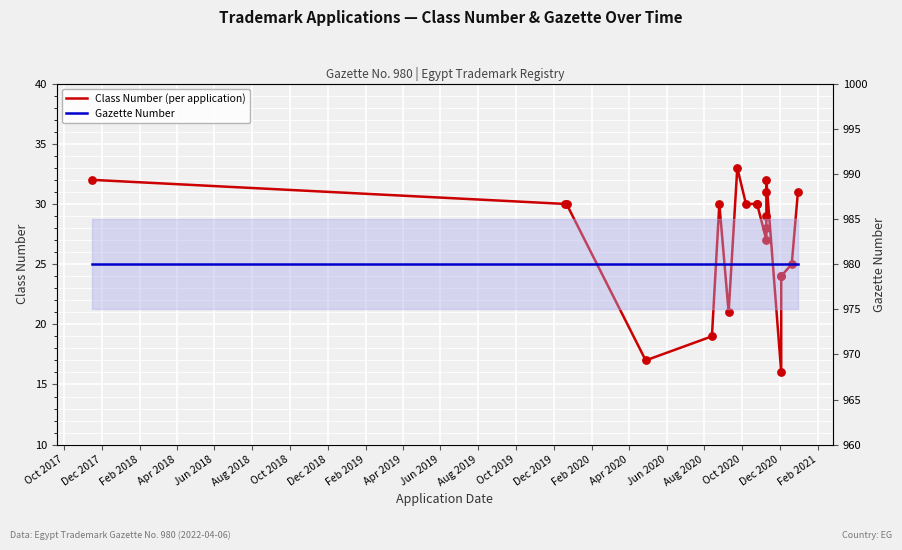

Is the value of Gazette Number at Oct 2018 greater than the value of Class Number (per application) at Apr 2020?

Yes